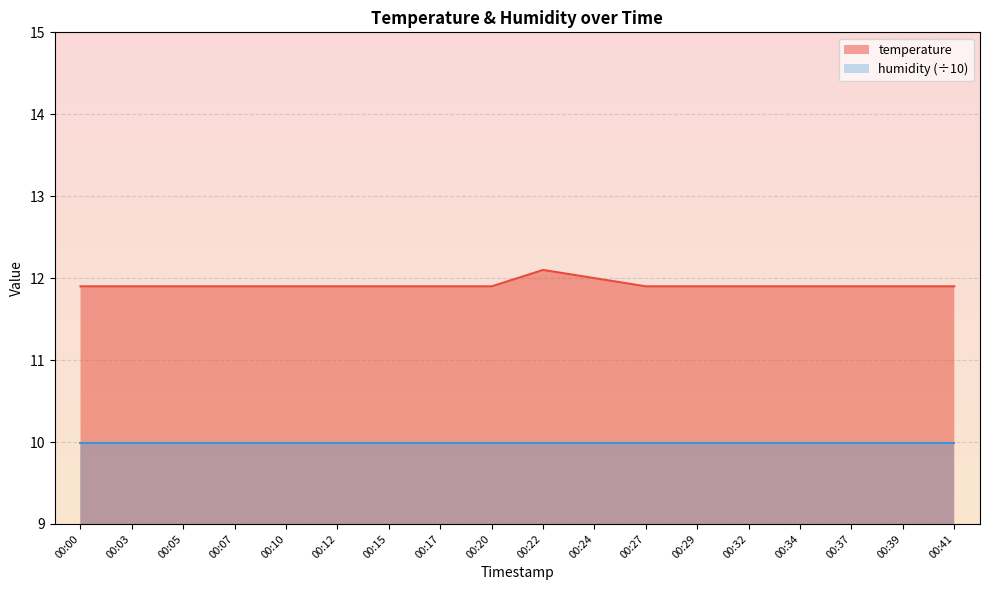

How many interior local peaks (higher than both neighbors) does the data have?

1